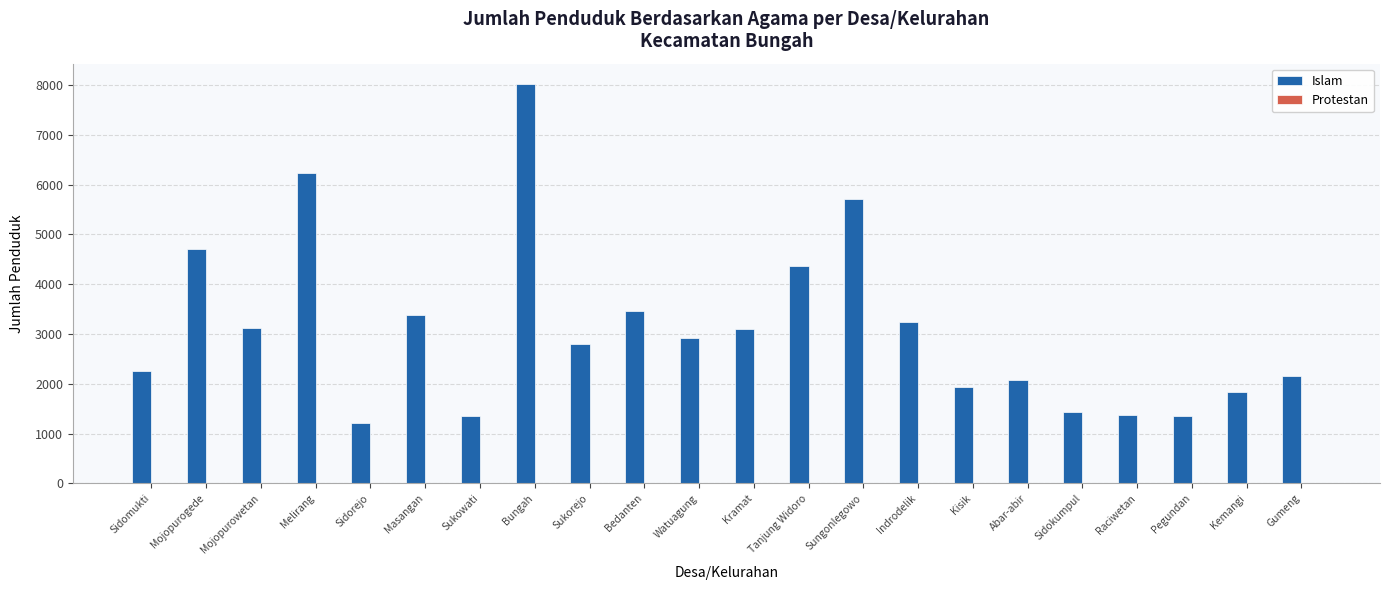

What is the sum of all Islam values?

68056